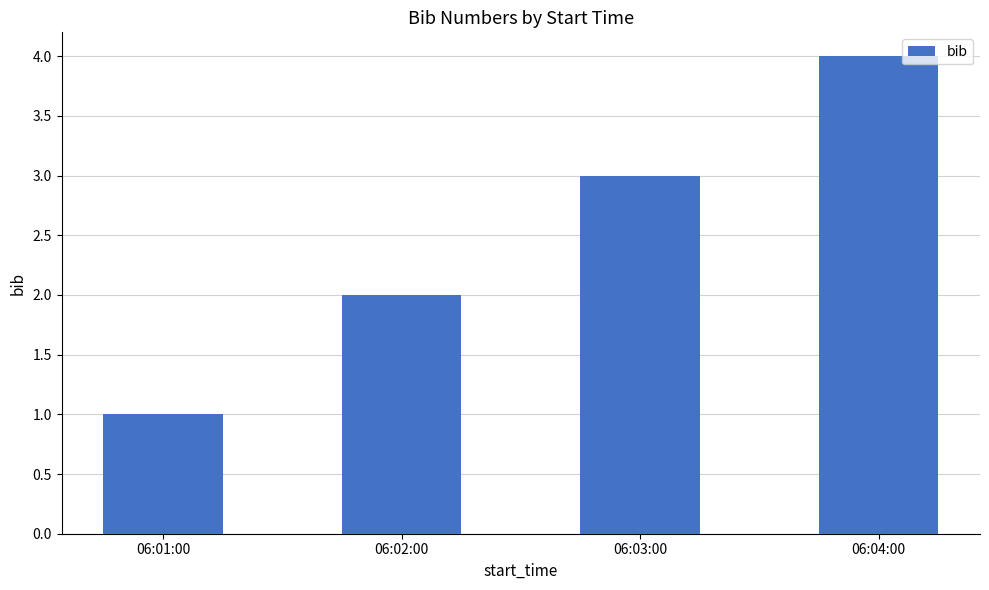

Between 06:01:00 and 06:02:00, which is larger?

06:02:00